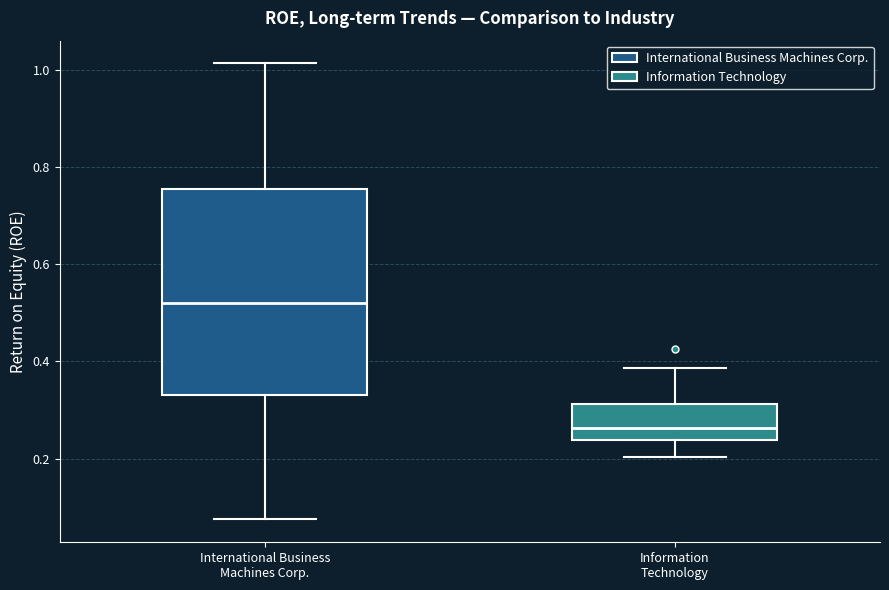

Reading left to right, read every box against the y-axis: the position of its median line, the range the box covers, and the ends of its whiskers. The values are not printed on the chart, so give them approximately, as read against the axis.

International Business Machines Corp.: median 0.52, box 0.32 to 0.76, whiskers 0.08 to 1.02
Information Technology: median 0.26, box 0.24 to 0.32, whiskers 0.20 to 0.38